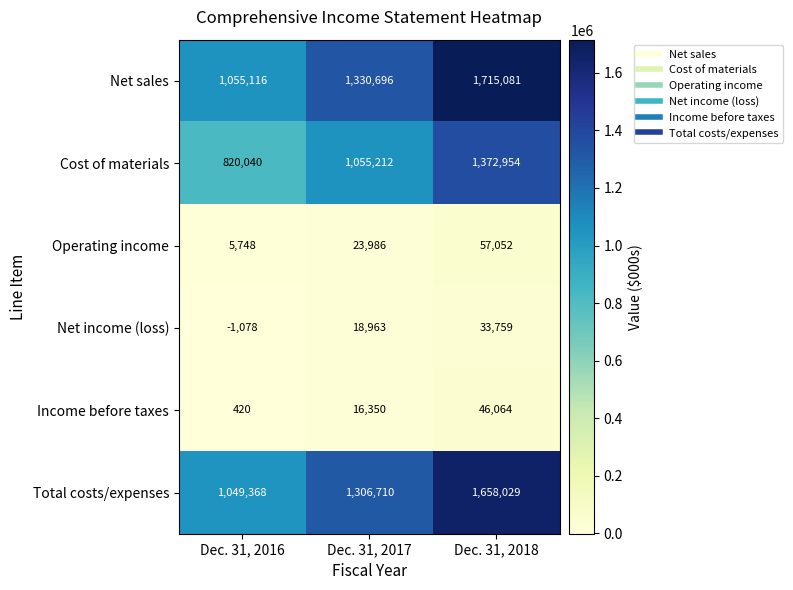

Reading left to right, what are all the values shown in this chart?

Net sales: Dec. 31, 2016=1055116	Dec. 31, 2017=1330696	Dec. 31, 2018=1715081
Cost of materials: Dec. 31, 2016=820040	Dec. 31, 2017=1055212	Dec. 31, 2018=1372954
Operating income: Dec. 31, 2016=5748	Dec. 31, 2017=23986	Dec. 31, 2018=57052
Net income (loss): Dec. 31, 2016=-1078	Dec. 31, 2017=18963	Dec. 31, 2018=33759
Income before taxes: Dec. 31, 2016=420	Dec. 31, 2017=16350	Dec. 31, 2018=46064
Total costs/expenses: Dec. 31, 2016=1049368	Dec. 31, 2017=1306710	Dec. 31, 2018=1658029